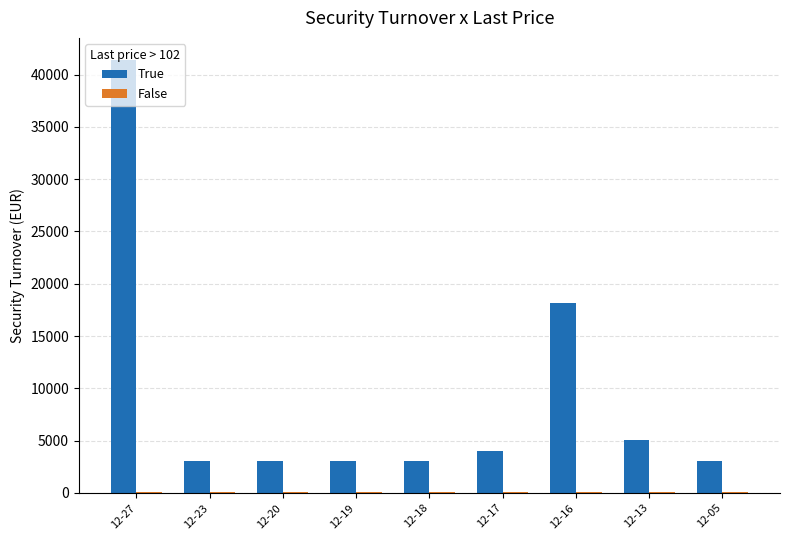

Which series changed the most between 12-27 and 12-17?

True